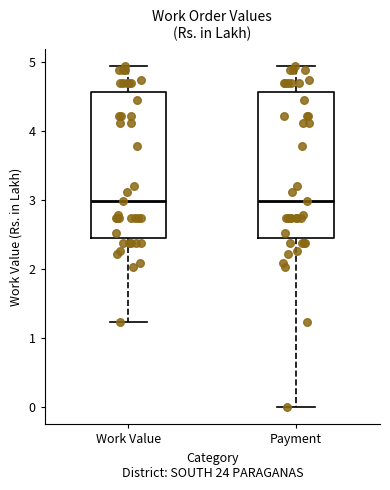

Reading left to right, read every box against the y-axis: the position of its median line, the range the box covers, and the ends of its whiskers. The values are not printed on the chart, so give them approximately, as read against the axis.

Work Value: median 3.0, box 2.5 to 4.6, whiskers 1.2 to 4.9
Payment: median 3.0, box 2.5 to 4.6, whiskers 0.0 to 4.9